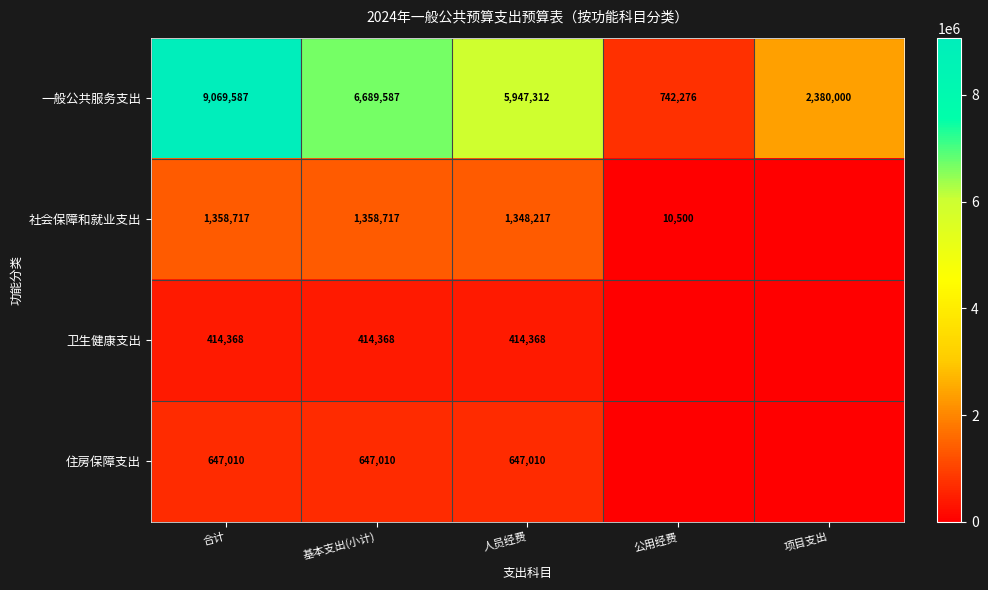

The value of 一般公共服务支出 at 人员经费 is 8056555.5. True or false?

False